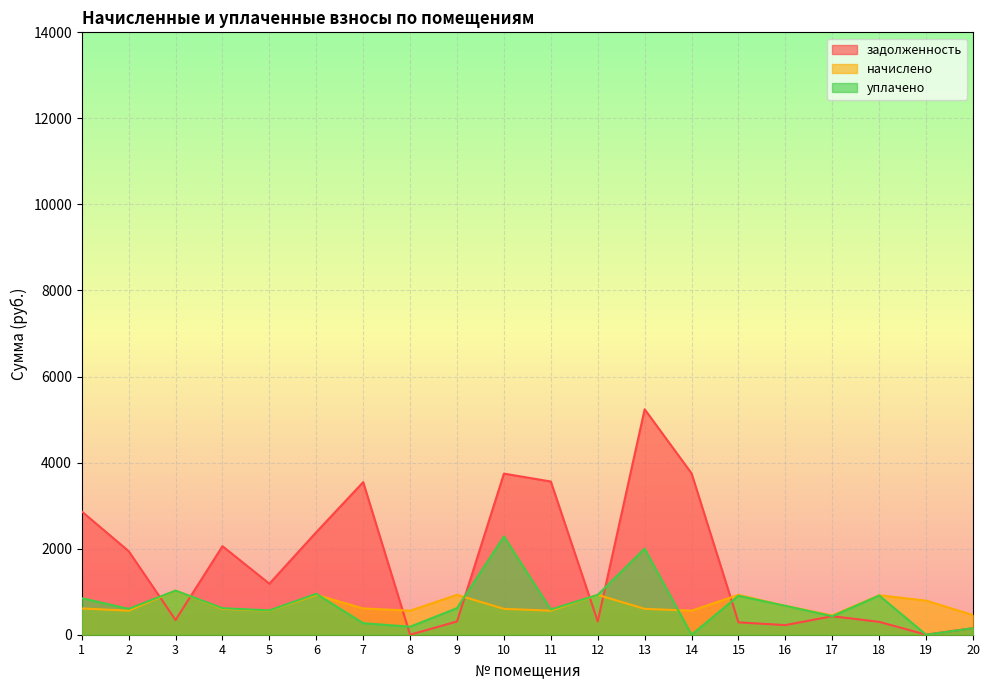

Which label corresponds to the smallest value in the chart?

8